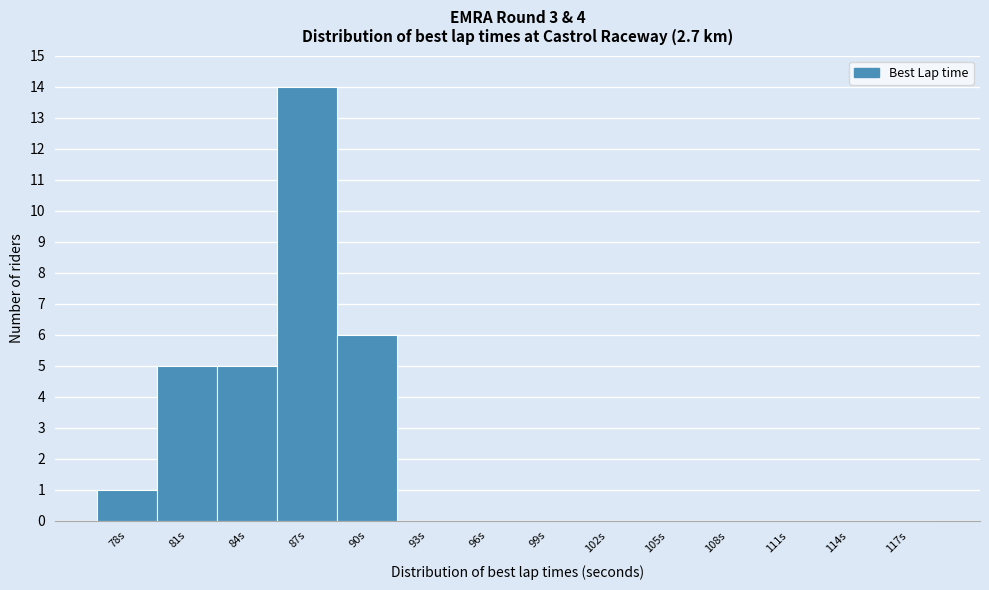

Reading left to right, extract all data points from this chart.

78s=1	81s=5	84s=5	87s=14	90s=6	93s=0	96s=0	99s=0	102s=0	105s=0	108s=0	111s=0	114s=0	117s=0